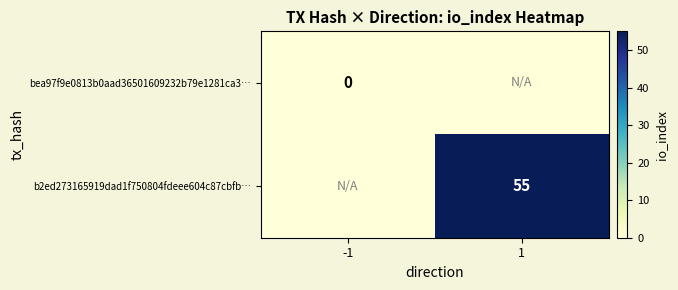

The value of b2ed273165919dad1f750804fdeee604c87cbfb… at 1 is 55. True or false?

True